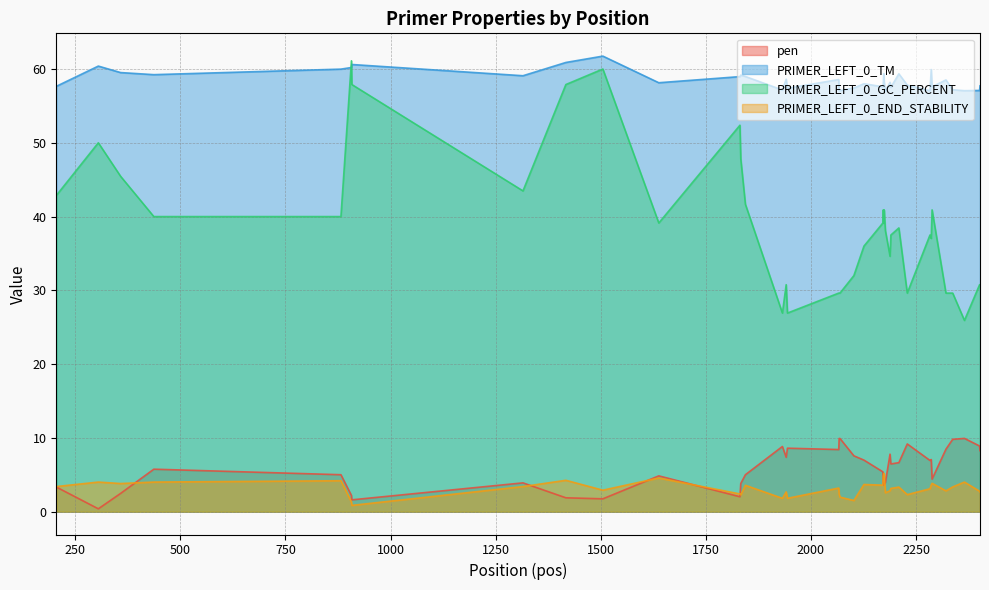

In PRIMER_LEFT_0_TM, how many points are lower than both neighbors (excluding endpoints)?

12